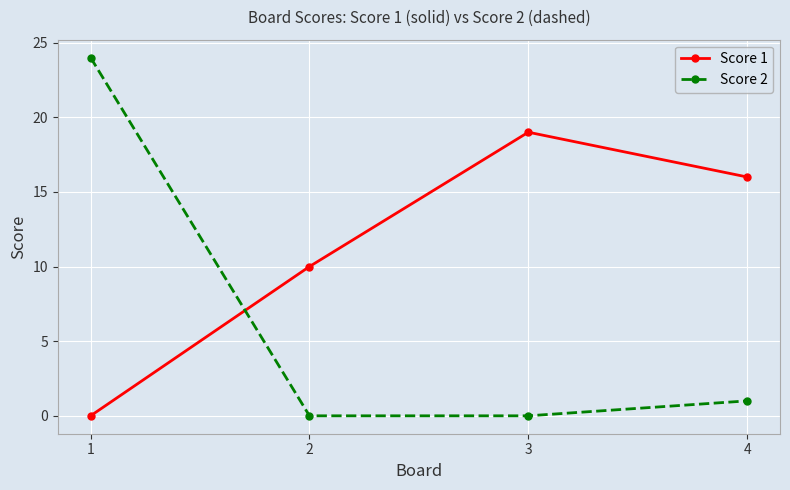

After their last crossing, which series has the higher values: Score 1 or Score 2?

Score 1